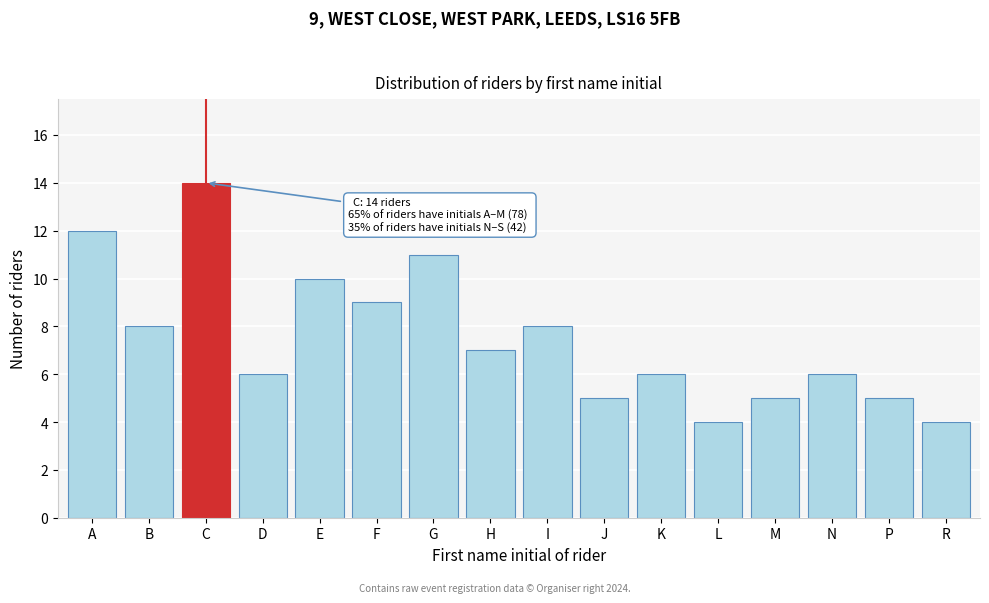

Reading left to right, what are all the values shown in this chart?

A=12	B=8	C=14	D=6	E=10	F=9	G=11	H=7	I=8	J=5	K=6	L=4	M=5	N=6	P=5	R=4